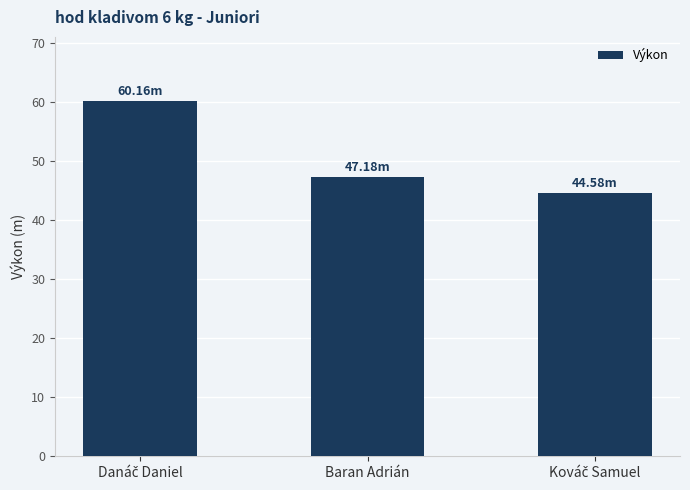

Where is the data nearest to the value 52?

Baran Adrián